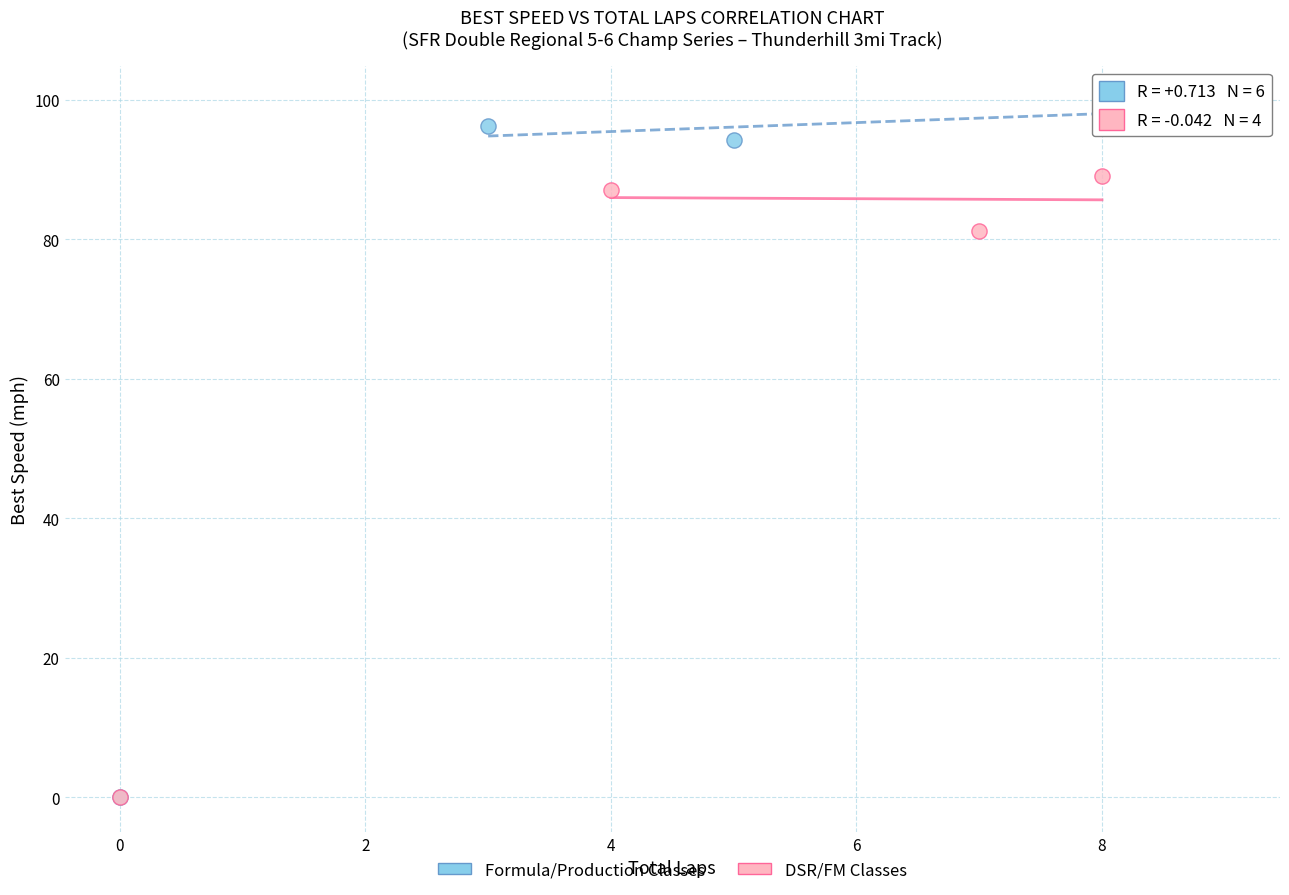

Which series reaches the maximum Y coordinate?

Formula/Production Classes